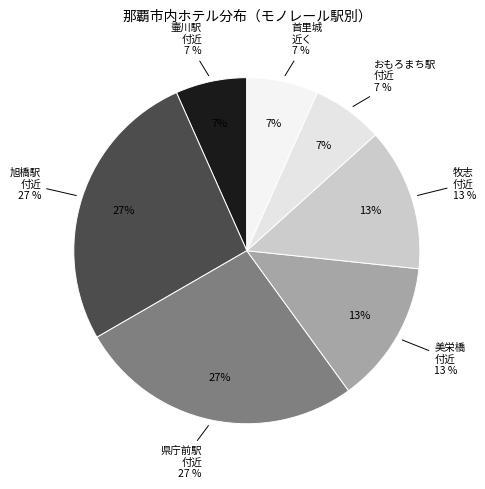

To the nearest percent, what percentage of the pie is モノレール「美栄橋」付近?

13%